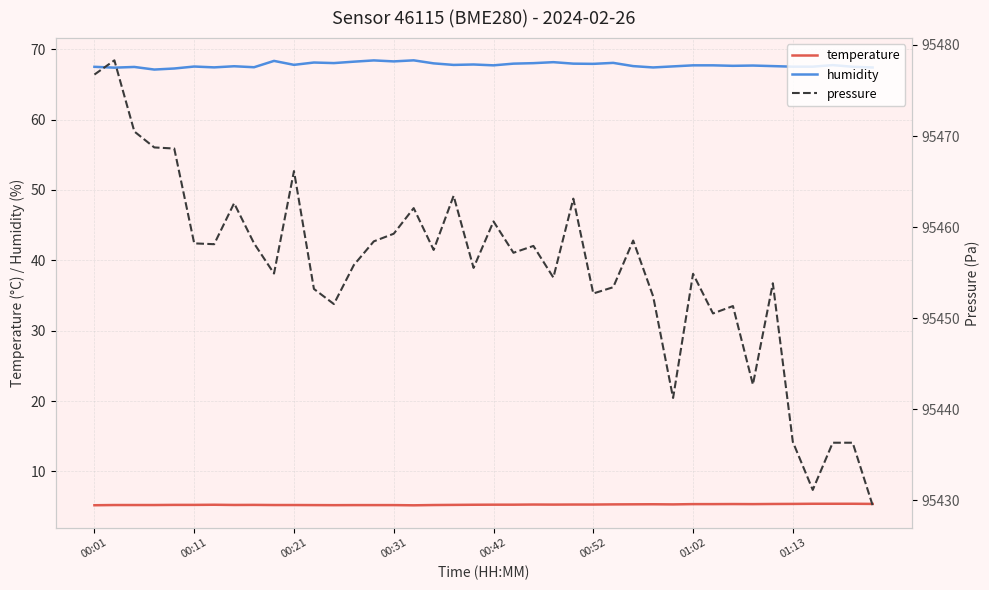

What is the lowest value of the temperature series?

5.2